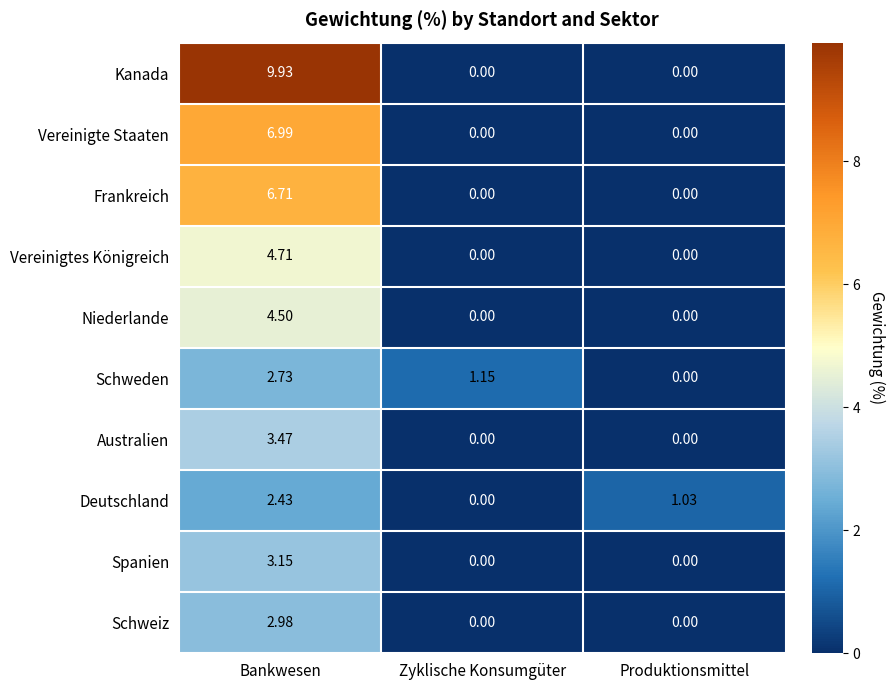

How many series are shown in this chart?

10